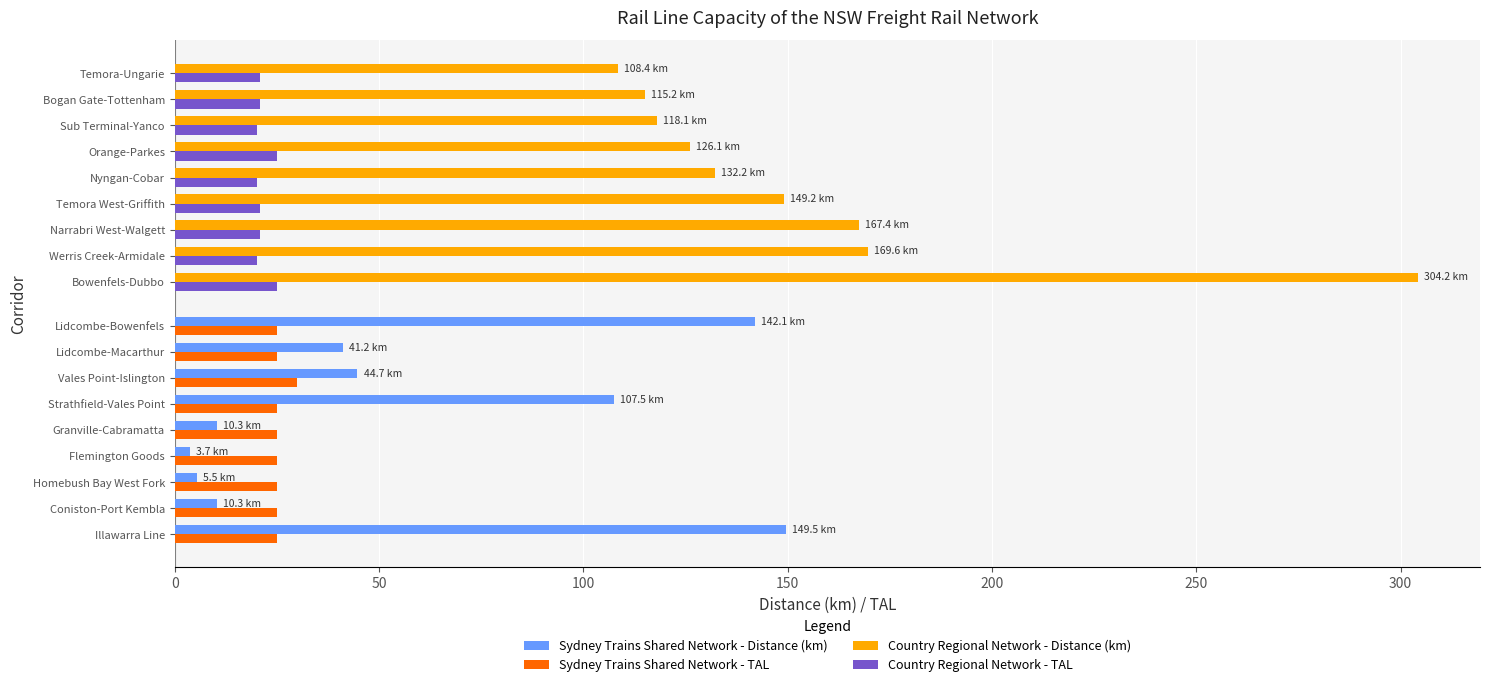

Which series has the largest range (max minus min)?

Country Regional Network - Distance (km)